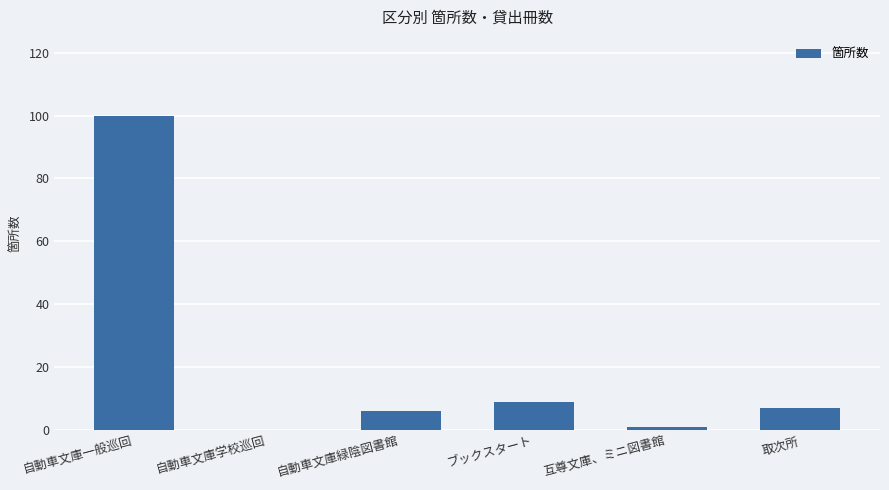

Reading left to right, transcribe all the data shown in this chart.

100	0	6	9	1	7